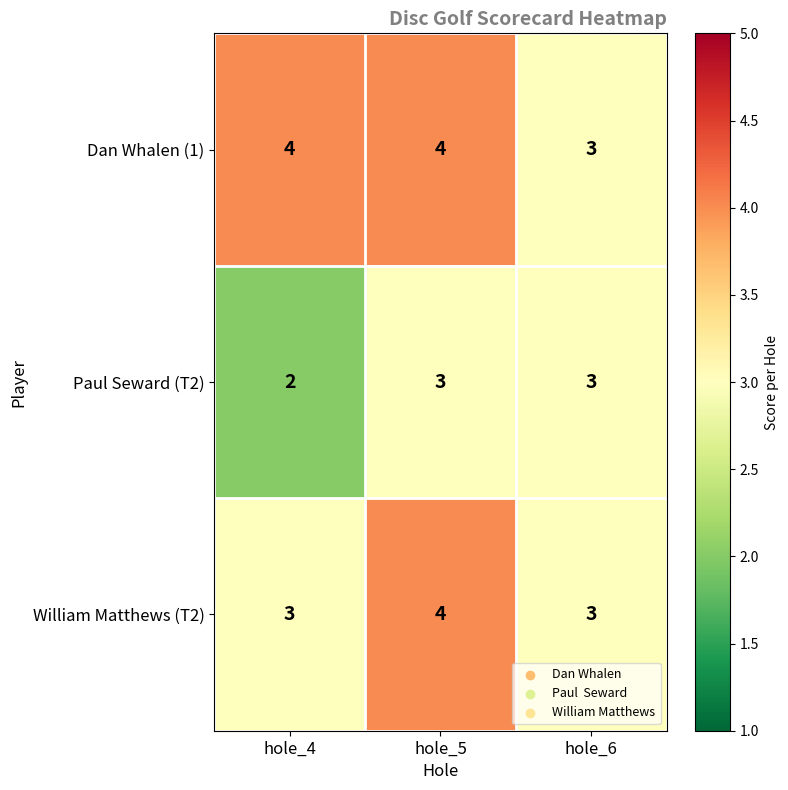

Is it true that Paul Seward (T2) equals 5 at hole_6?

False